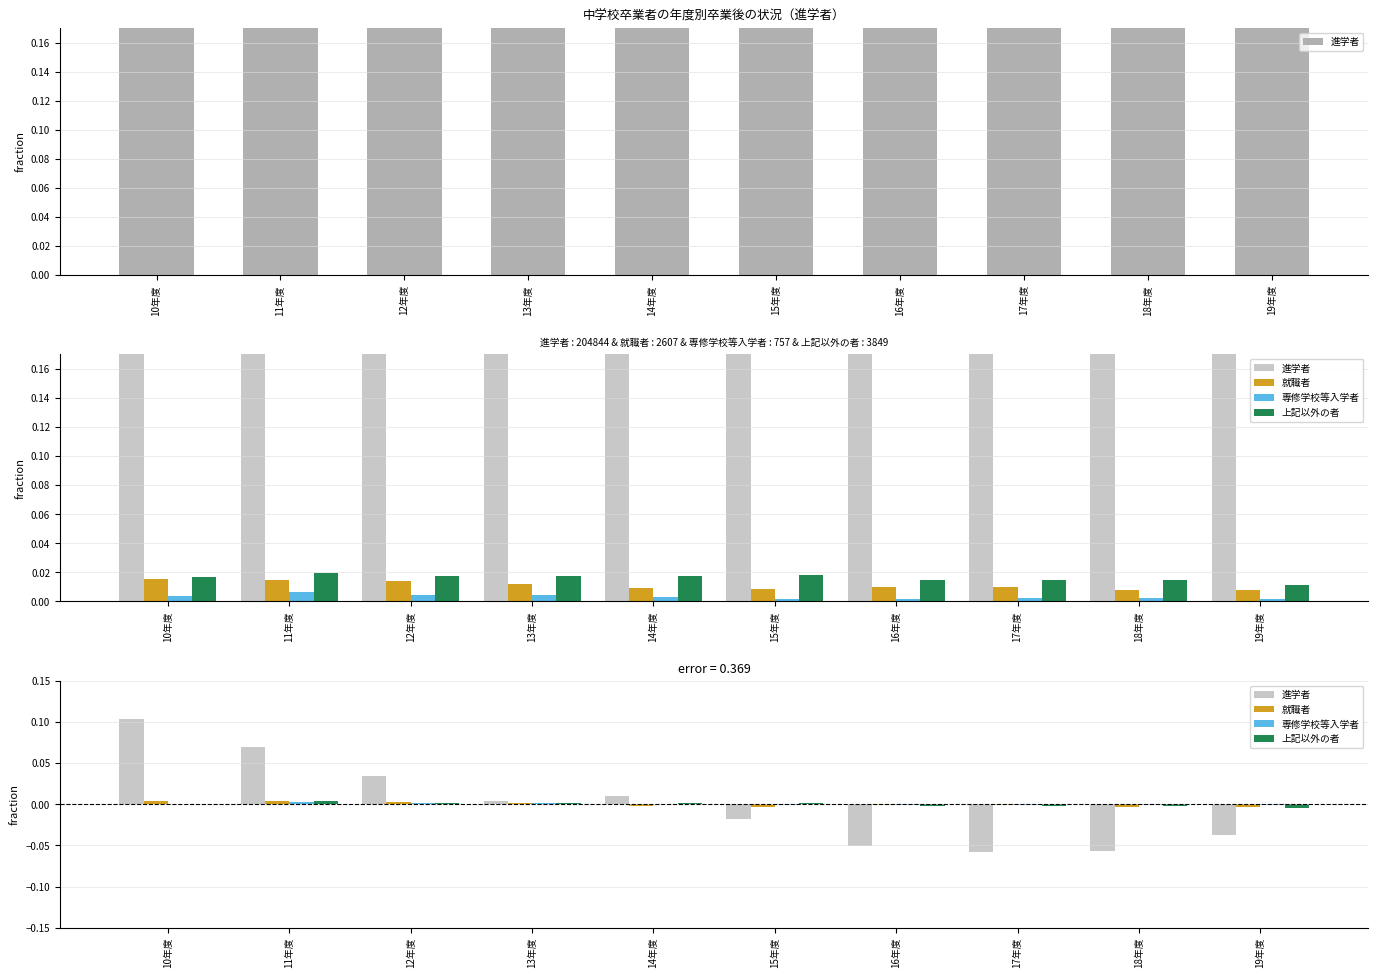

What are all the series names shown in the legend?

進学者, 就職者, 専修学校等入学者, 上記以外の者